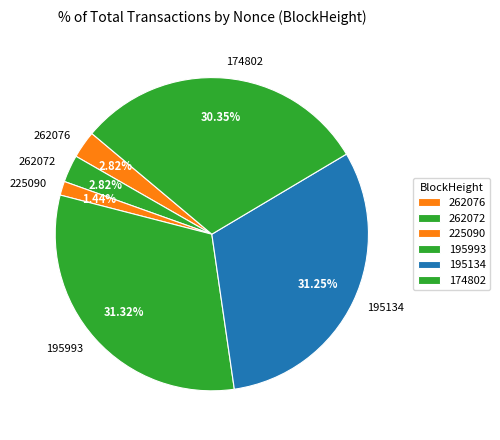

Do 262072 and 195993 together represent more than half of the pie?

No